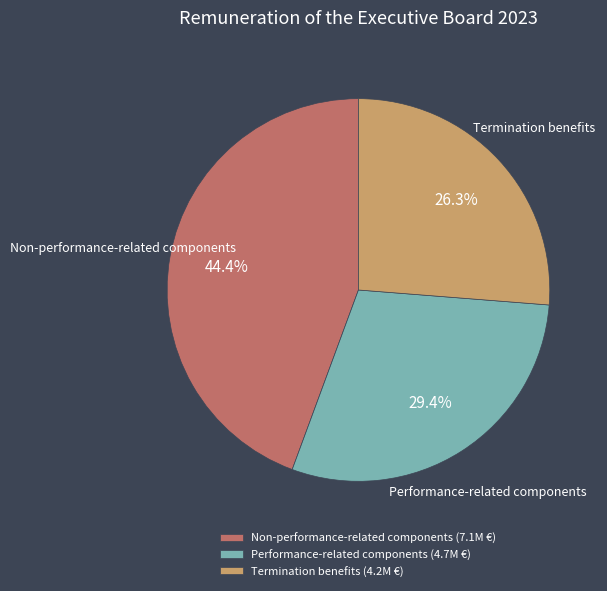

Rank the categories by value from lowest to highest.

Termination benefits, Performance-related components, Non-performance-related components